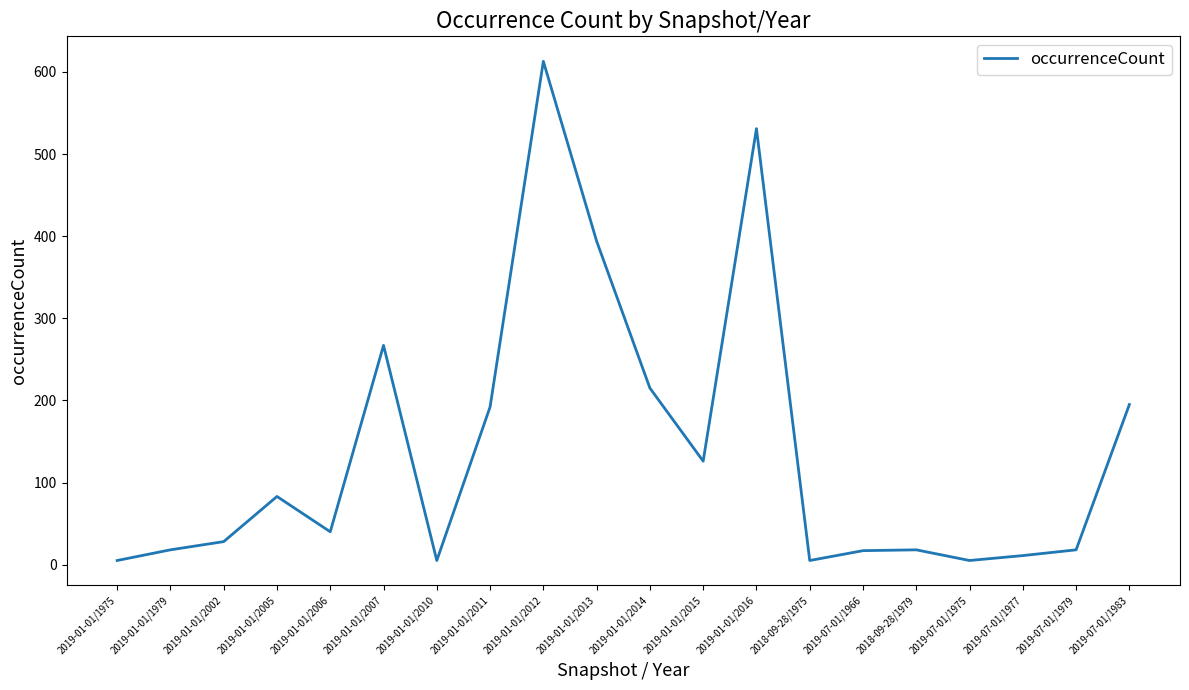

The chart shows a value of 40 at 2019-01-01/2006. True or false?

True